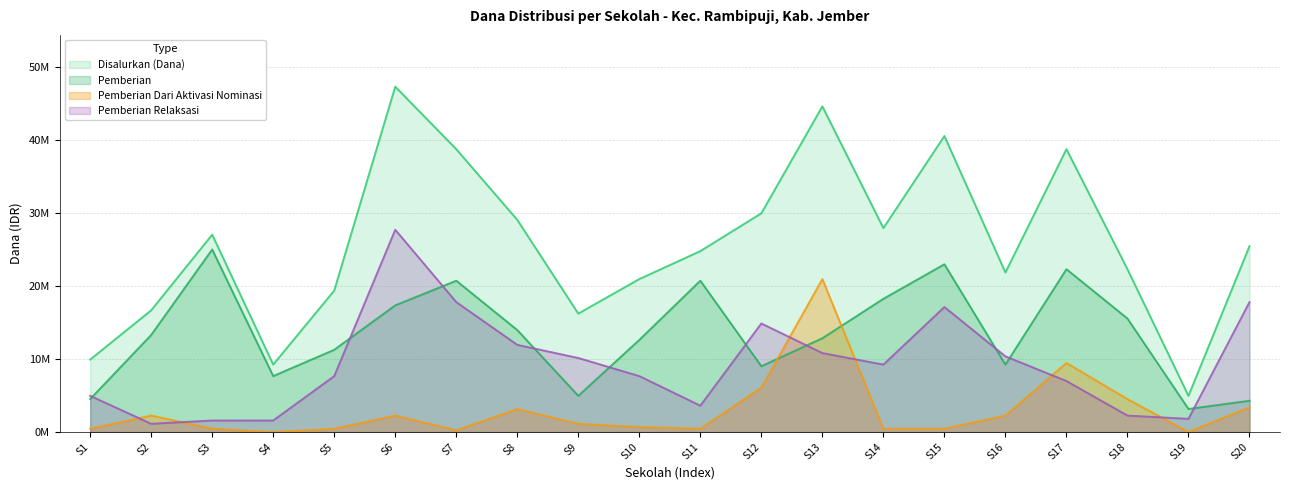

What is the difference between the highest and lowest values at S11?

24300000